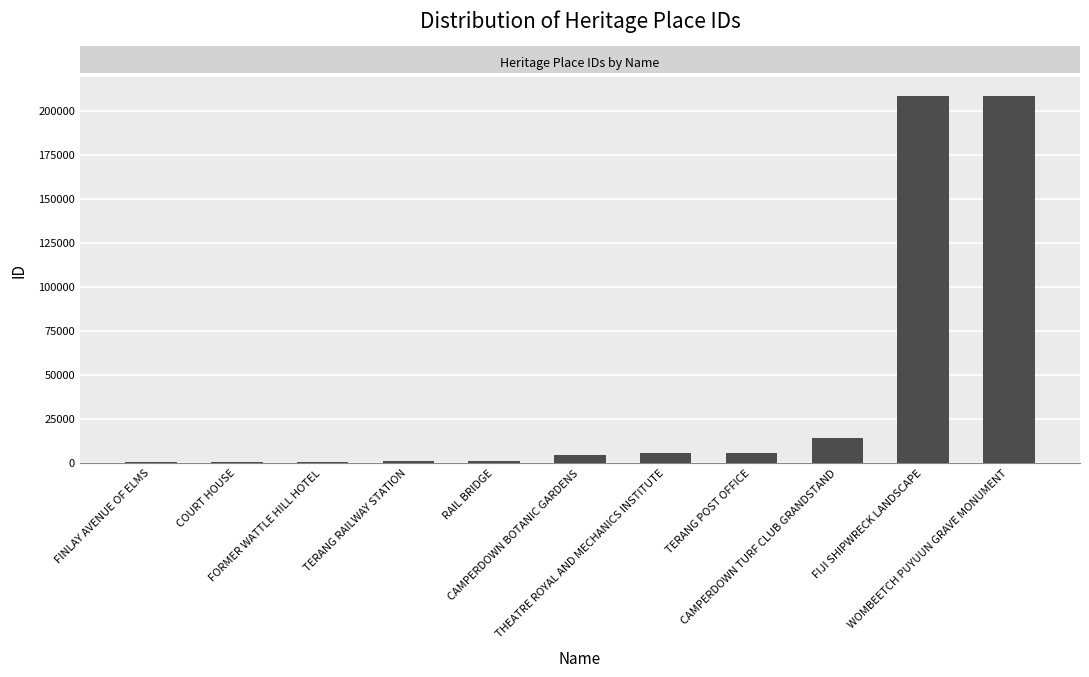

Which has a higher value, WOMBEETCH PUYUUN GRAVE MONUMENT or THEATRE ROYAL AND MECHANICS INSTITUTE?

WOMBEETCH PUYUUN GRAVE MONUMENT